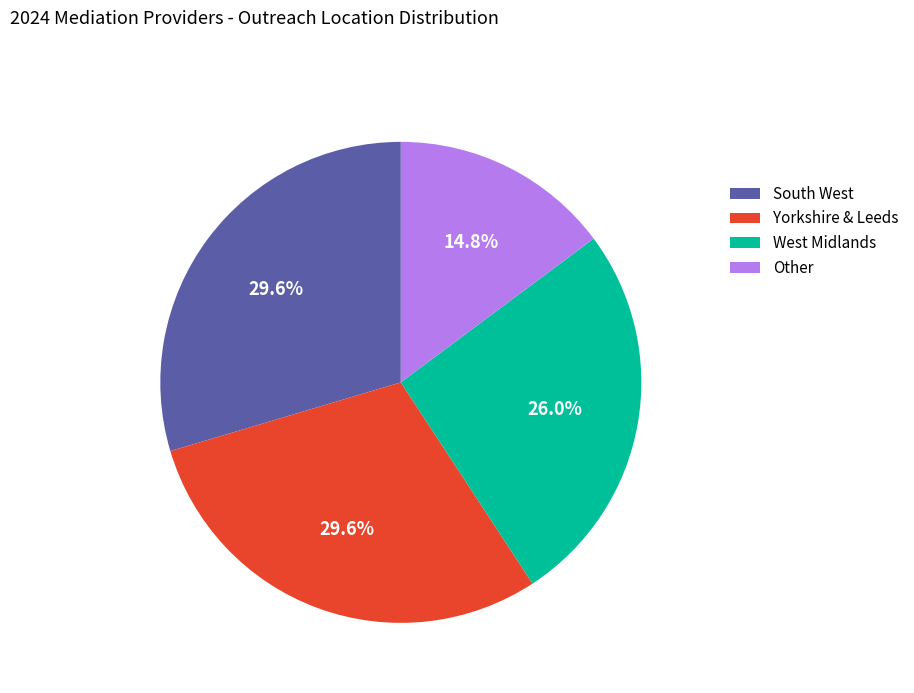

Between South West and Other, which is larger?

South West